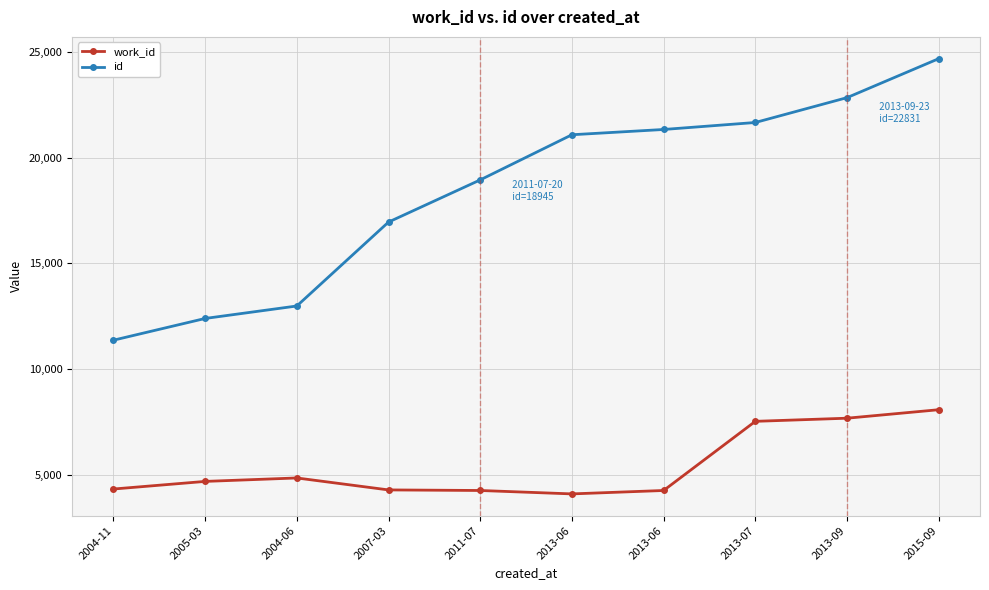

Reading right to left, list all the values displayed in this chart.

work_id: 2015-09=8088	2013-09=7687	2013-07=7539	2013-06=4272	2013-06=4111	2011-07=4272	2007-03=4299	2004-06=4864	2005-03=4701	2004-11=4341
id: 2015-09=24673	2013-09=22831	2013-07=21657	2013-06=21327	2013-06=21078	2011-07=18945	2007-03=16953	2004-06=12988	2005-03=12399	2004-11=11372